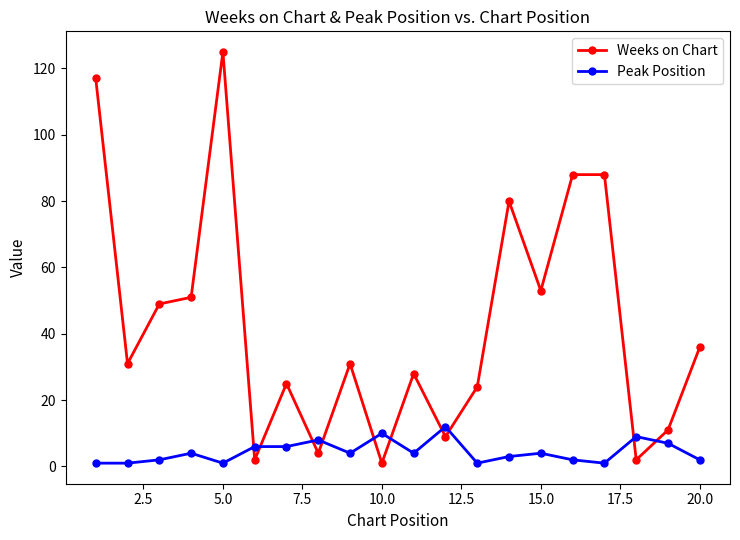

What is the highest value of the Weeks on Chart series?

125